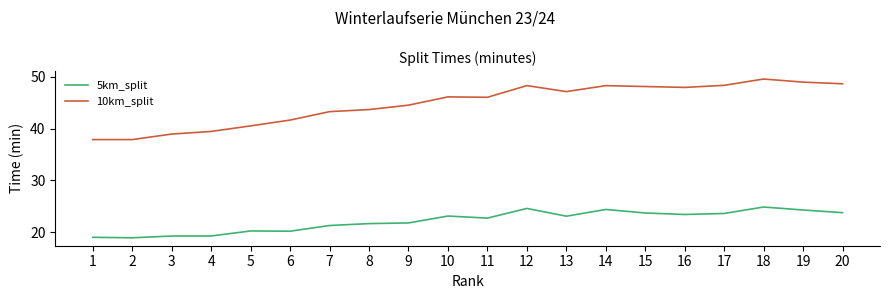

At 17, list the series in order from largest to smallest.

10km_split, 5km_split